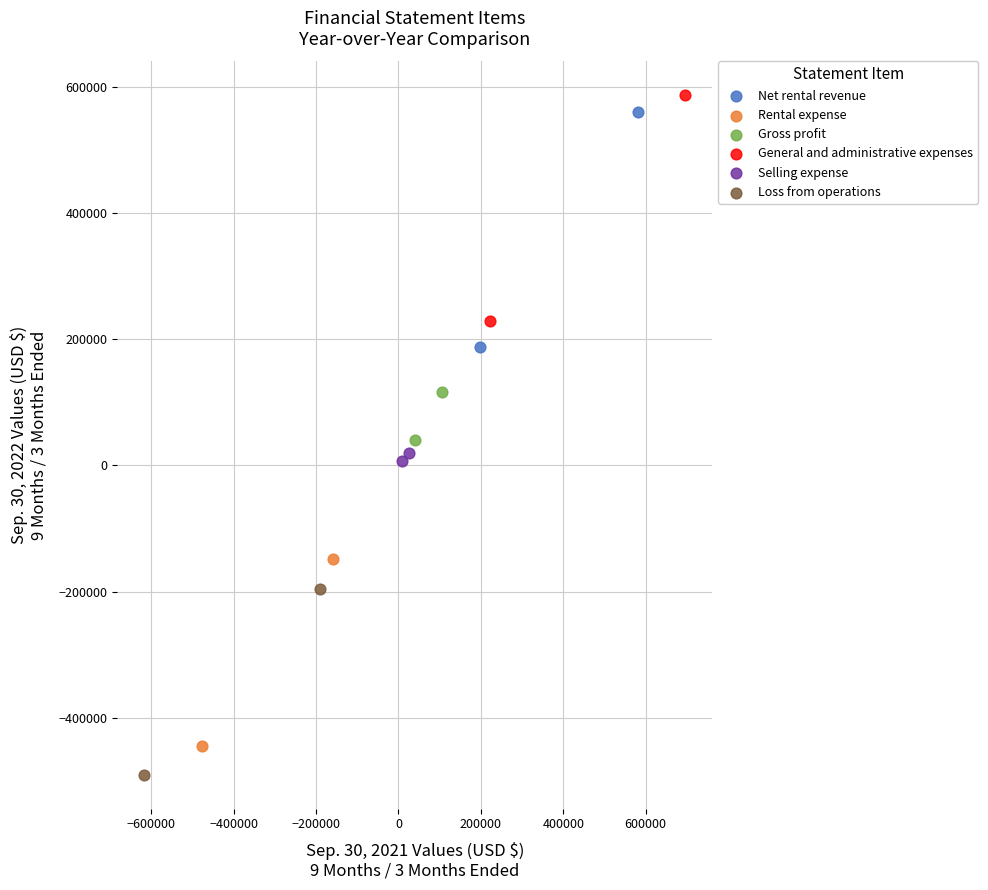

Which series has the largest Y range (max minus min)?

Net rental revenue